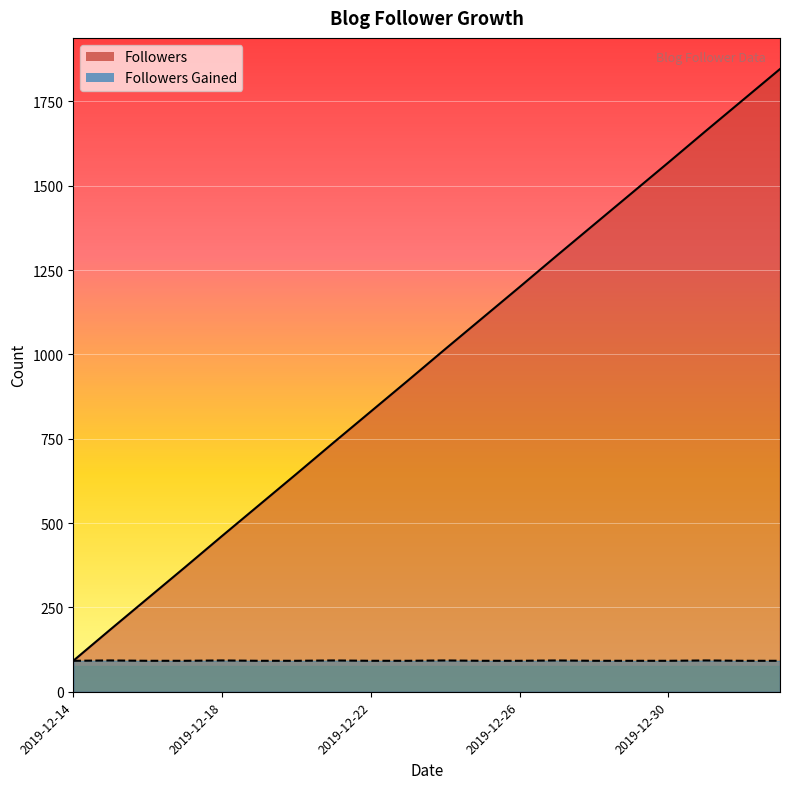

What is the minimum value for Followers Gained?

92